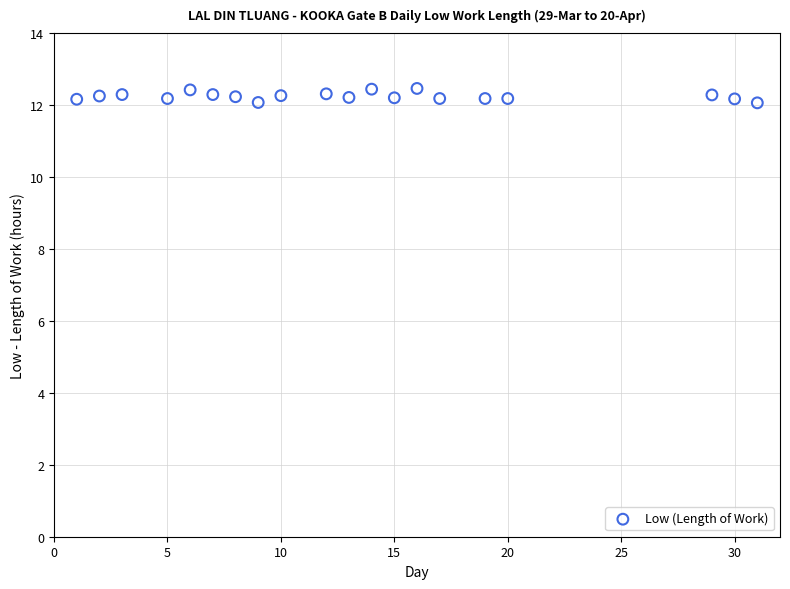

What is the range of X values (max minus min)?

30.0